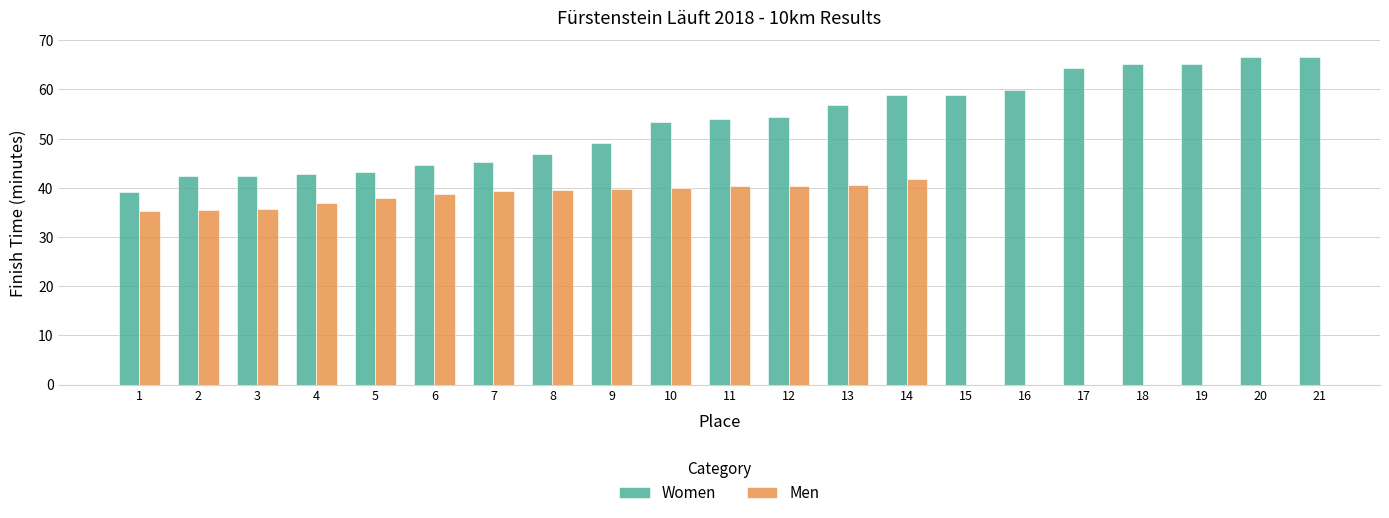

Rank the categories by Women value from highest to lowest.

21, 20, 19, 18, 17, 16, 15, 14, 13, 12, 11, 10, 9, 8, 7, 6, 5, 4, 3, 2, 1